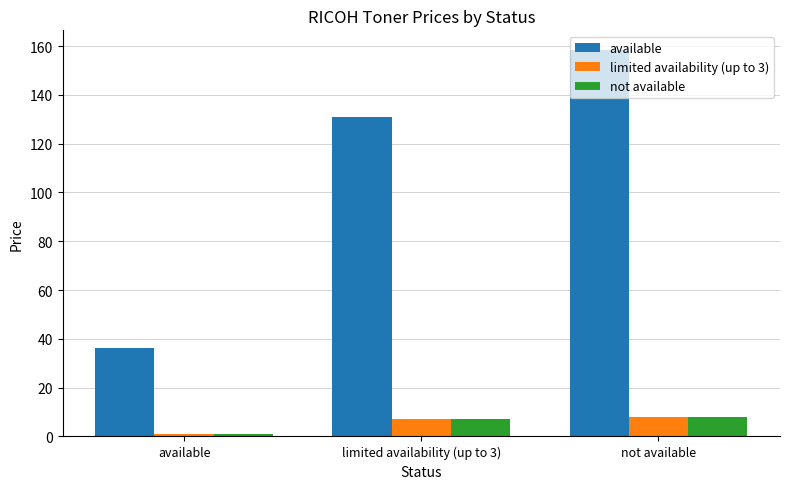

Where does the available series first go above 130?

limited availability (up to 3)